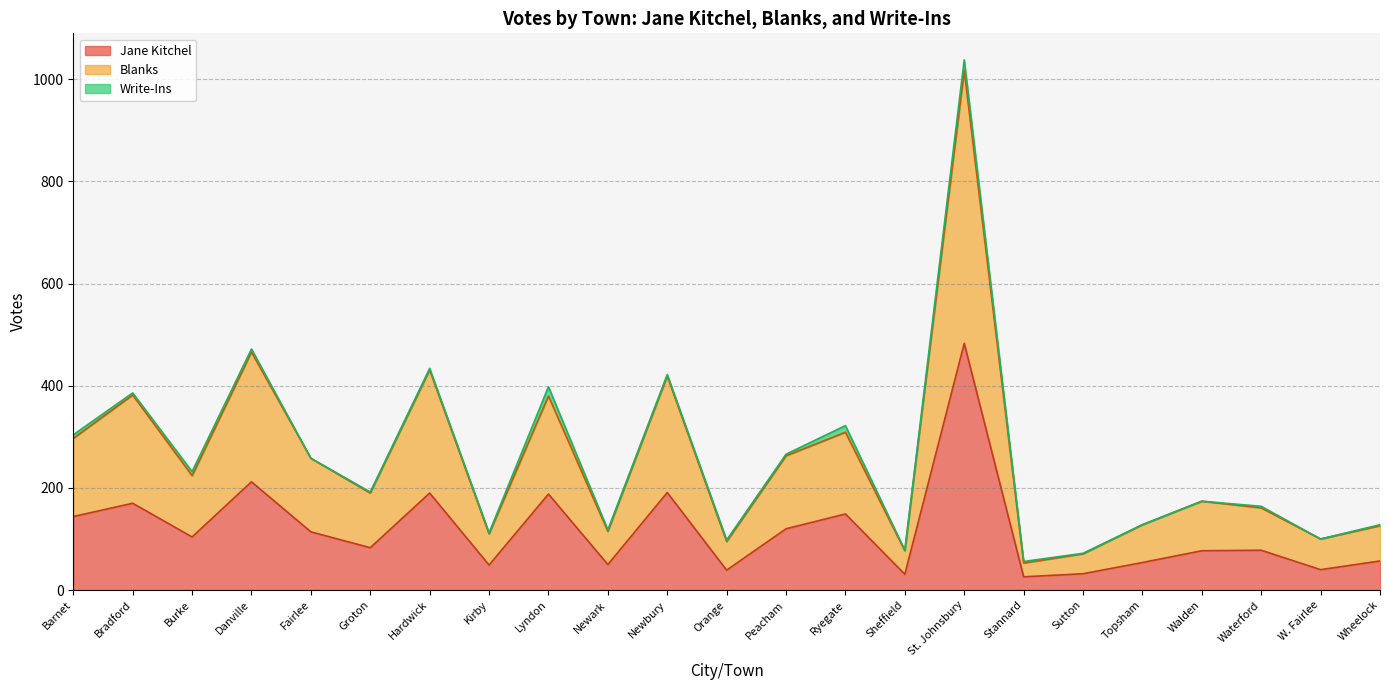

What is the value of the Jane Kitchel point at the 12th from the left?

39